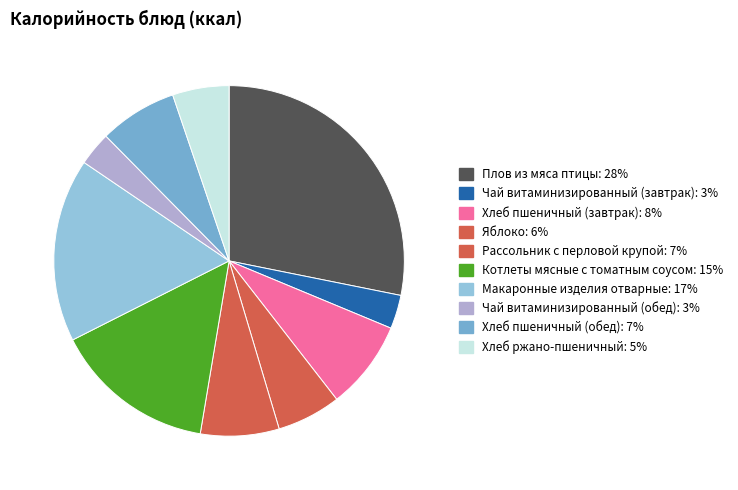

What is the smallest slice in the pie chart?

Чай витаминизированный (завтрак)